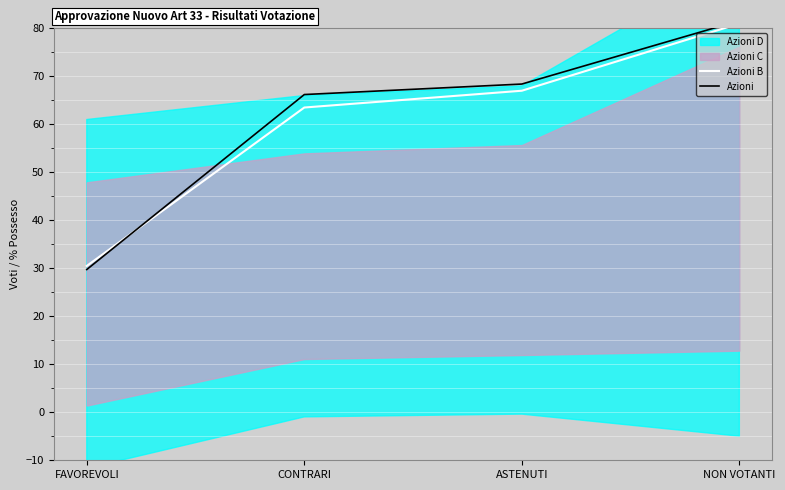

Which series changed the most between FAVOREVOLI and CONTRARI?

Azioni